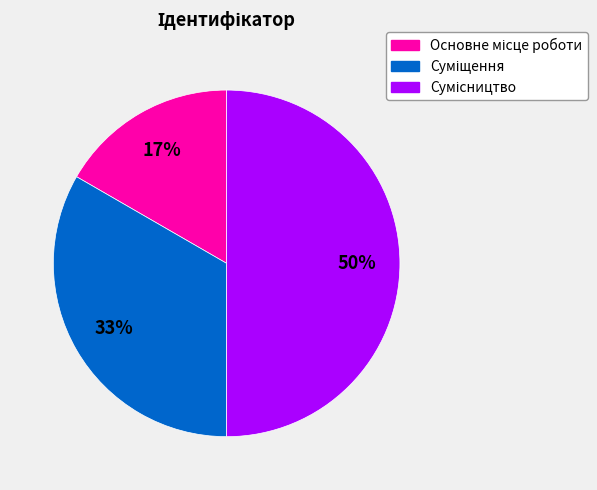

To the nearest percent, what is the average slice percentage?

33%